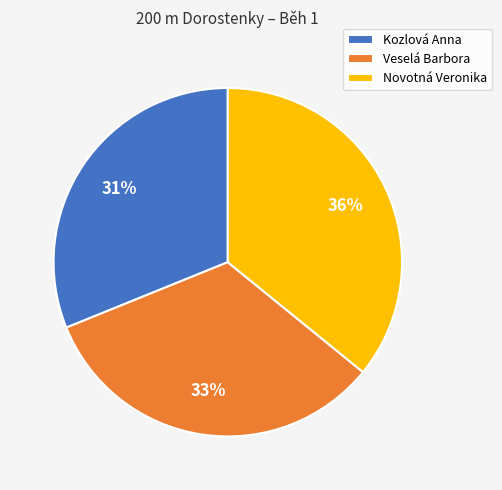

Count the number of slices in the pie.

3